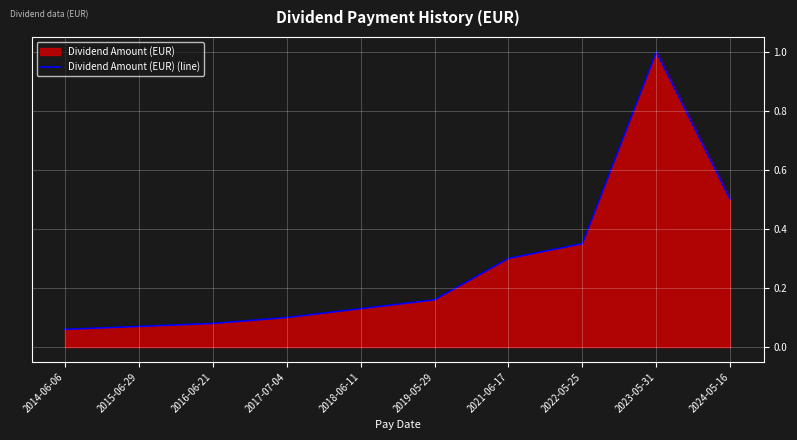

Which category has the lowest value across all series?

2014-06-06